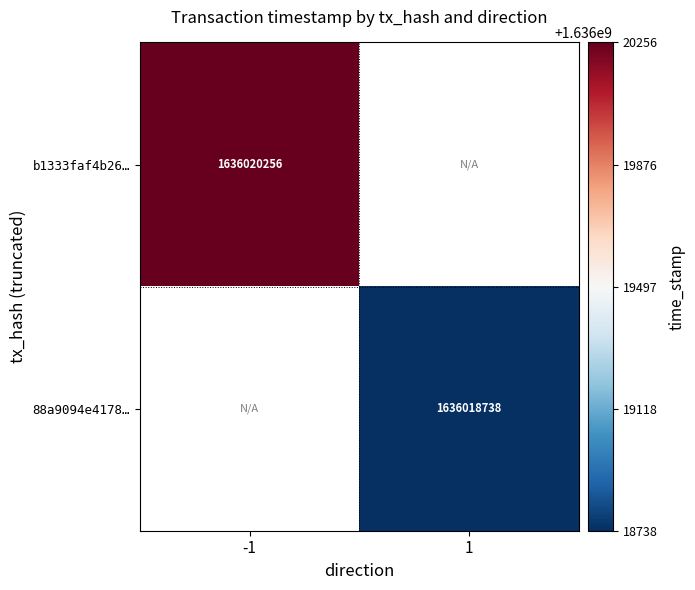

What is the sum of the 88a9094e41784cf7758ff1d382ec897f13ed208 values at direction and time_stamp?

1636018739